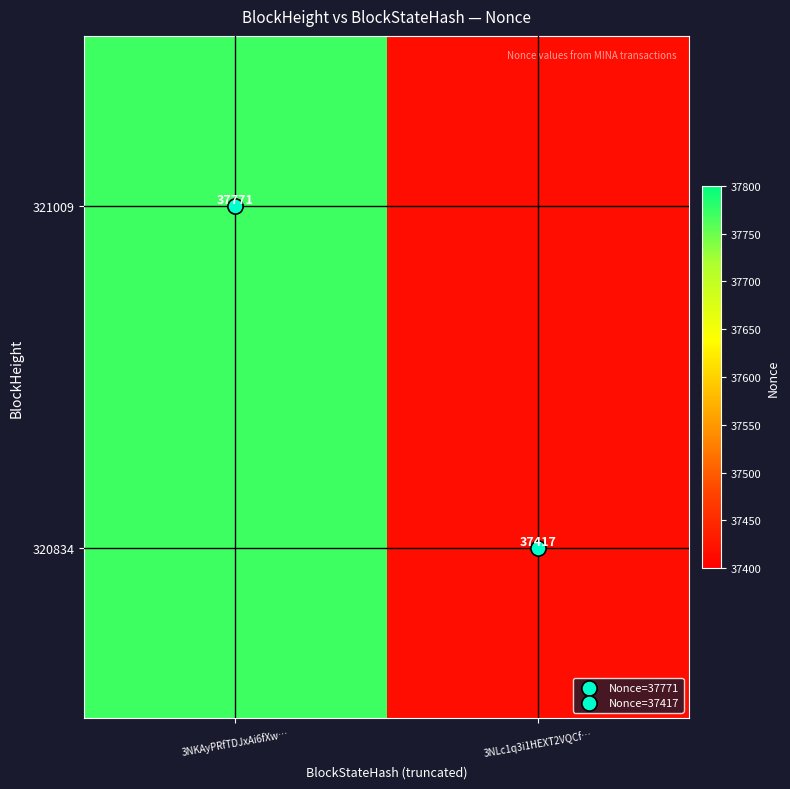

Which category has the lowest value across all series?

3NLc1q3i1HEXT2VQCf…